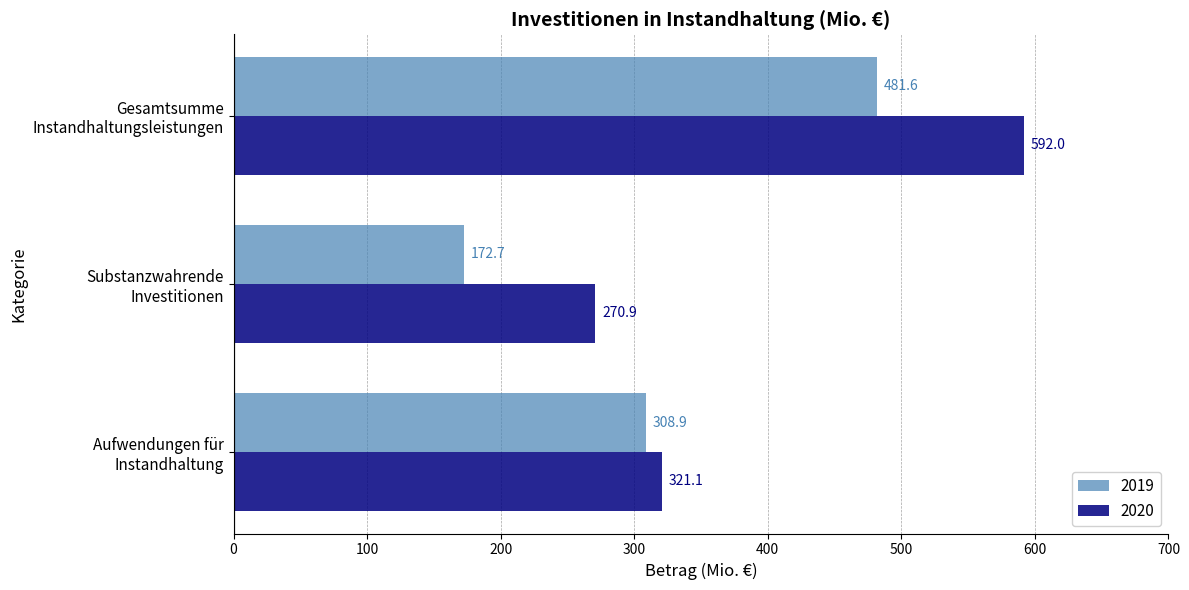

Where is 2020 nearest to the value 431?

Aufwendungen für
Instandhaltung